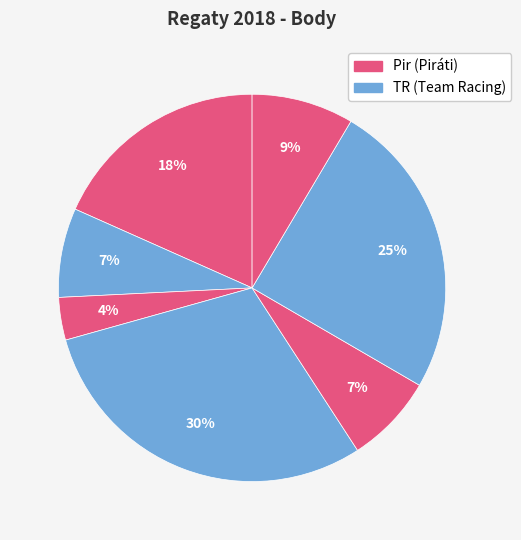

What is the largest slice in the pie chart?

TEAM RACING PODĚBRADY